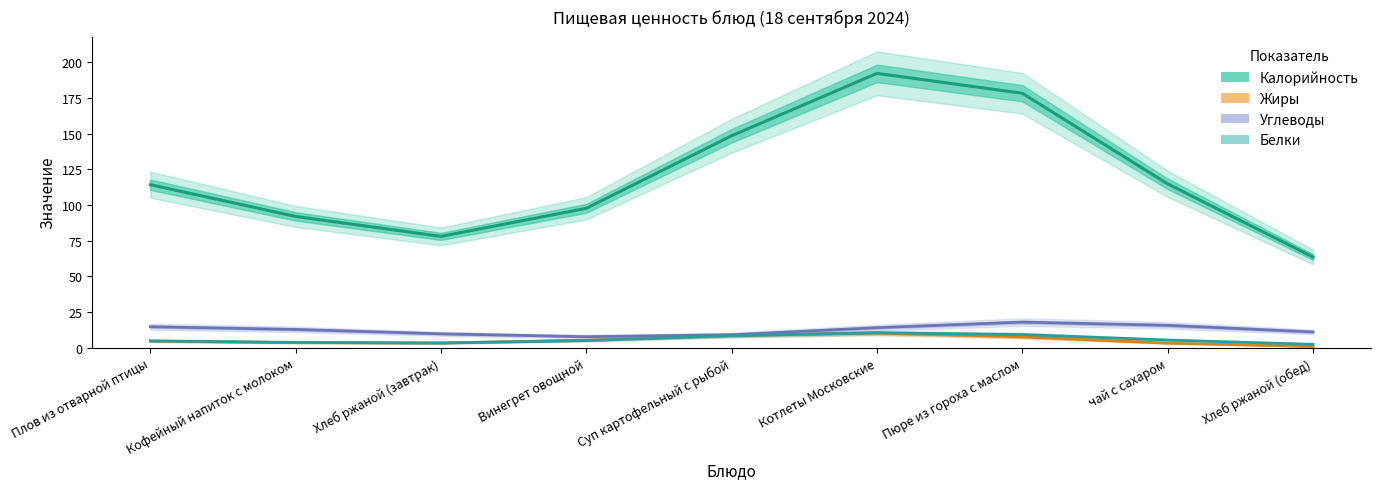

What is the approximate value of Жиры at Плов из отварной птицы?

6.6